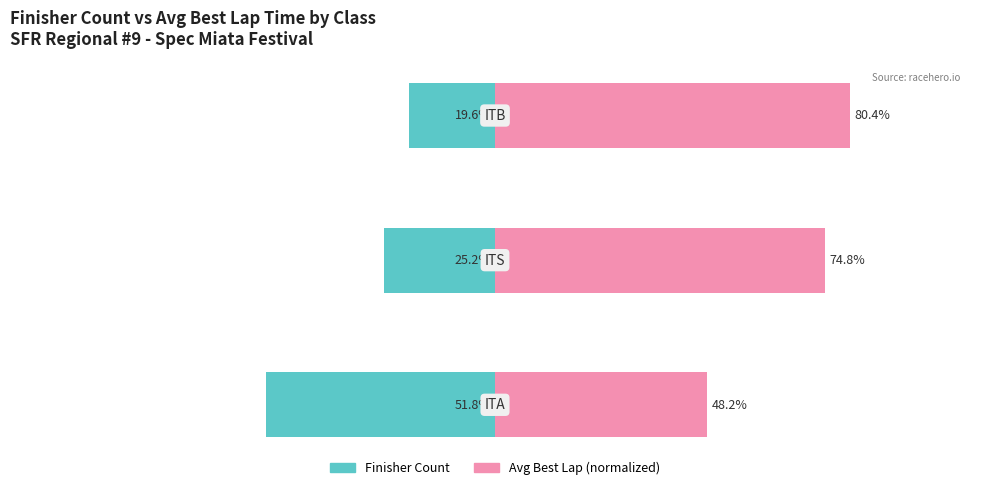

Rank the categories by Finisher Count value from lowest to highest.

0, 1, 2